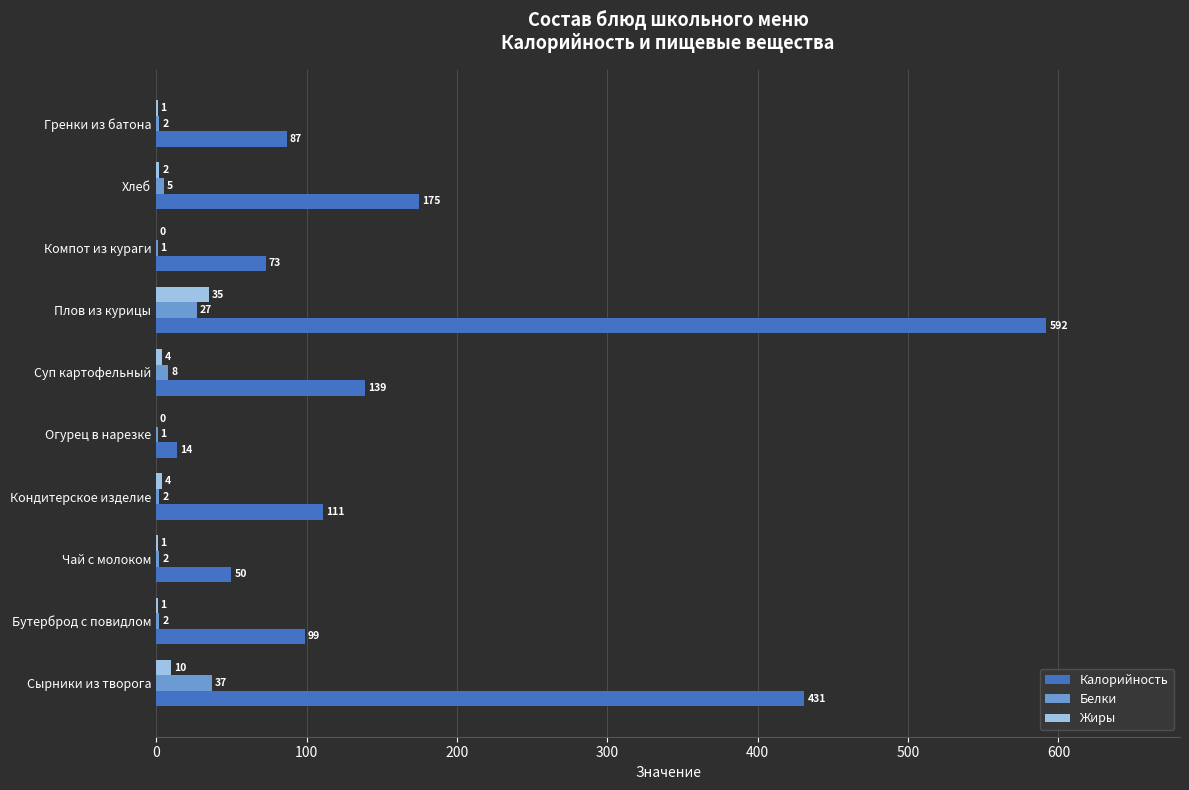

Which series changed the most between Сырники из творога and Гренки из батона?

Калорийность